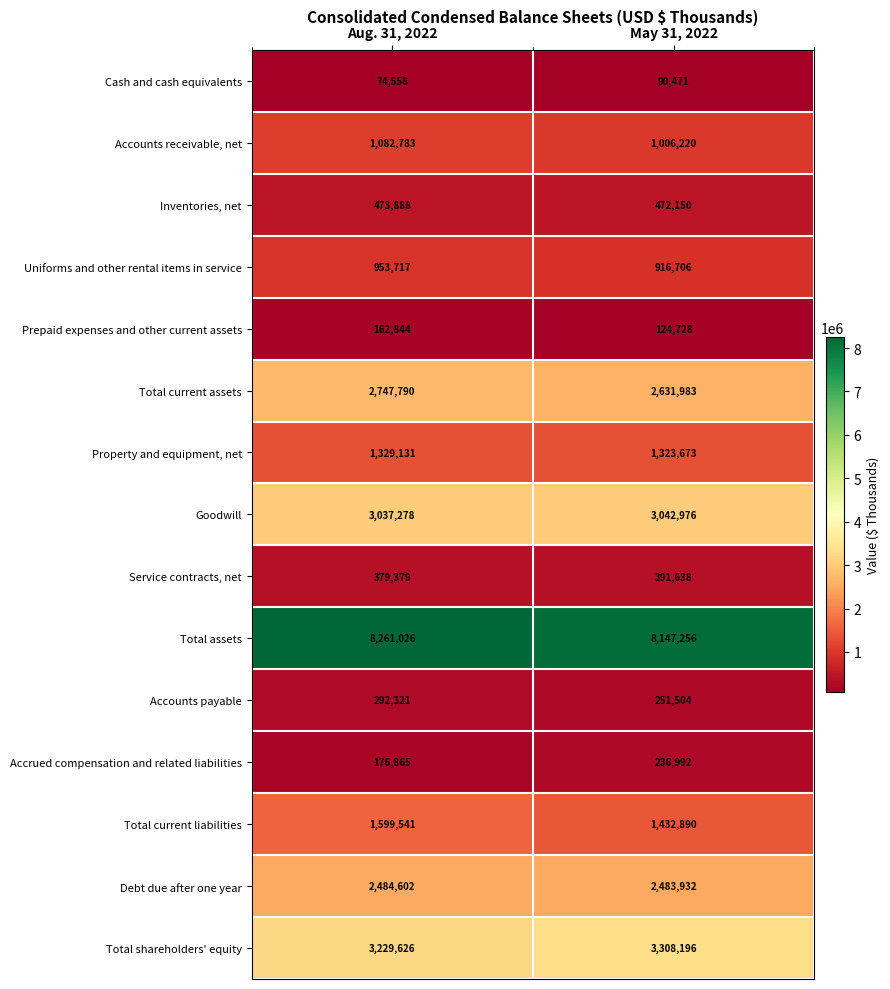

What is the difference between the Accounts payable values at May 31, 2022 and Aug. 31, 2022?

40817